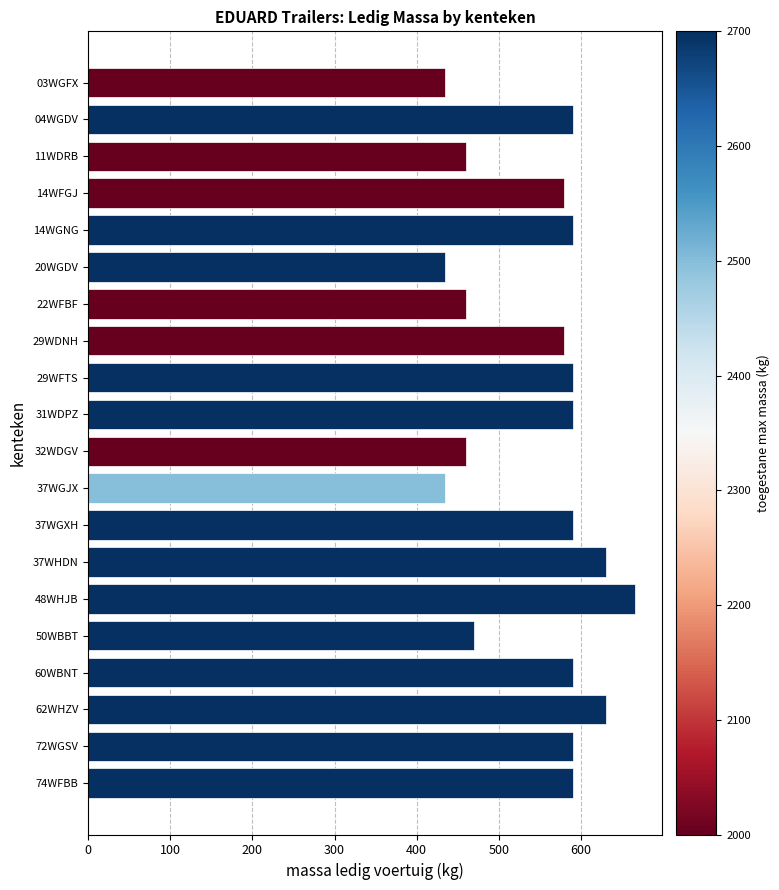

What is the greatest value displayed?

666